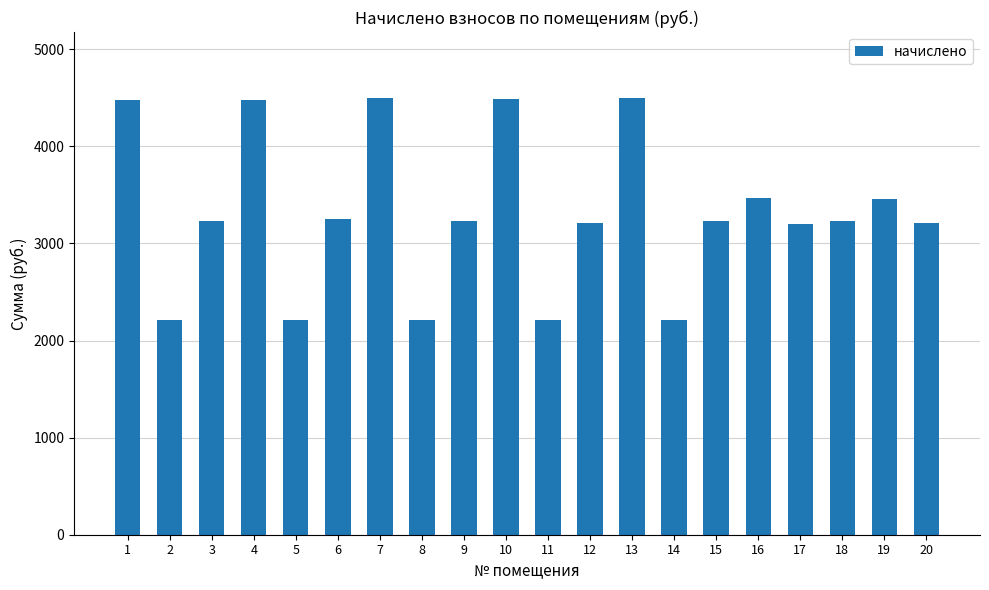

What is the sum of the values at 14 and 2?

4414.1